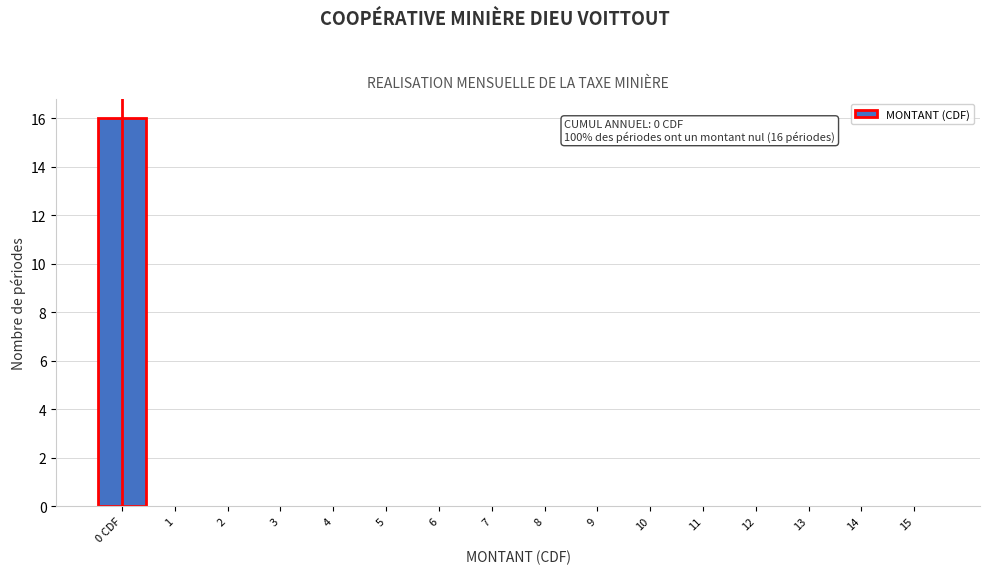

Reading left to right, what are all the values shown in this chart?

0 CDF=16	1=0	2=0	3=0	4=0	5=0	6=0	7=0	8=0	9=0	10=0	11=0	12=0	13=0	14=0	15=0